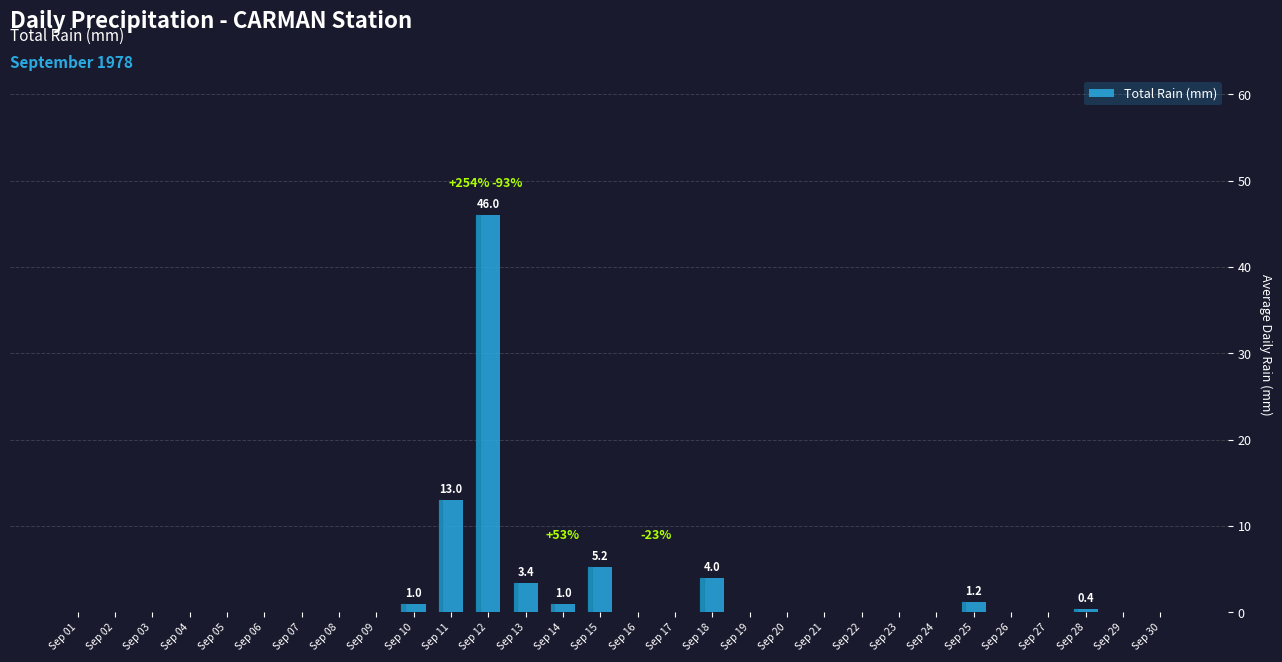

What is the change in value from Sep 15 to Sep 27?

-5.2